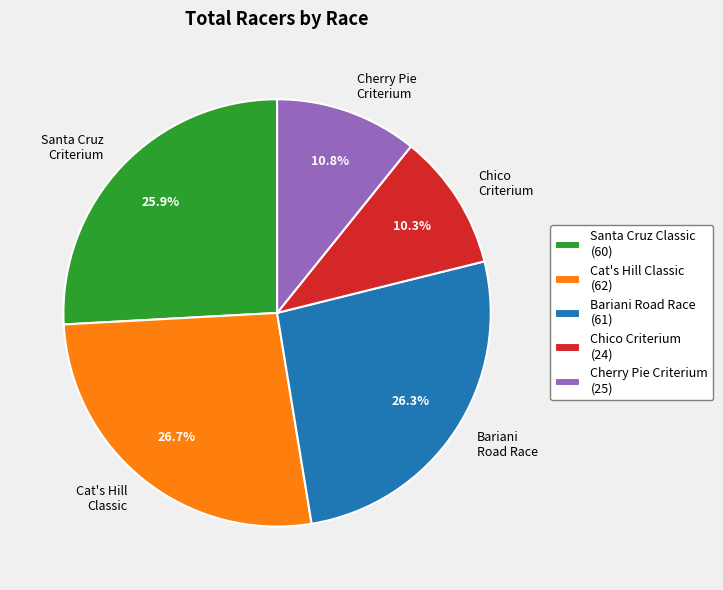

Count the number of slices in the pie.

5